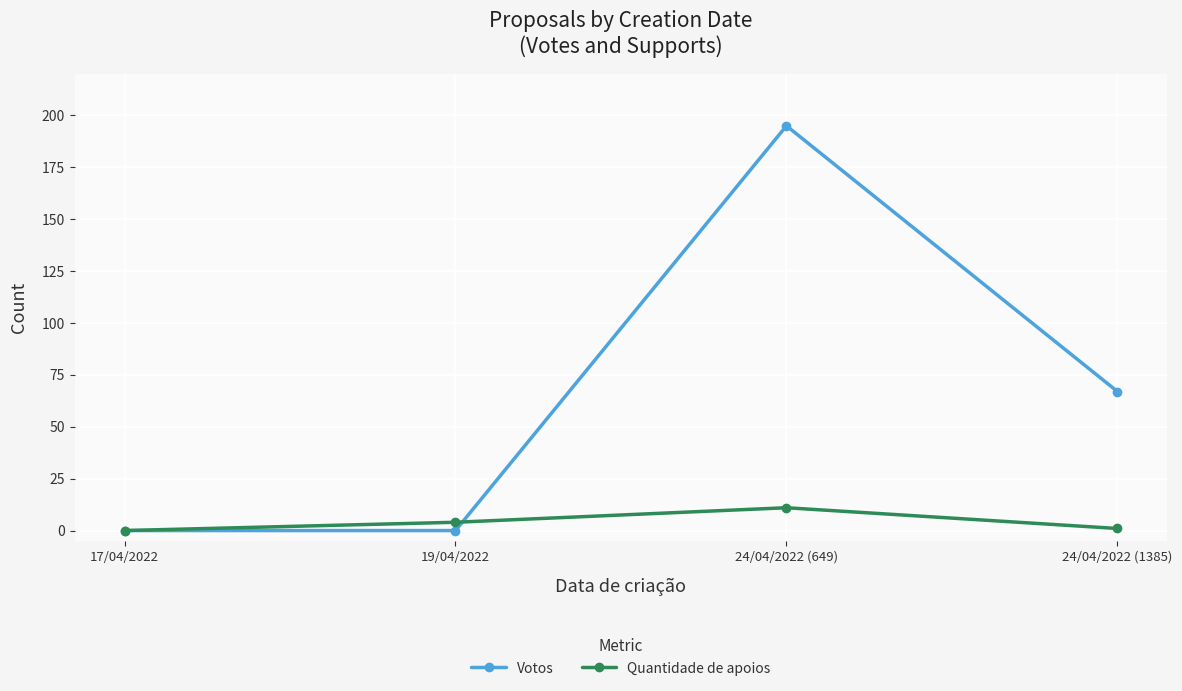

What is the difference between the Quantidade de apoios values at 17/04/2022 and 19/04/2022?

4